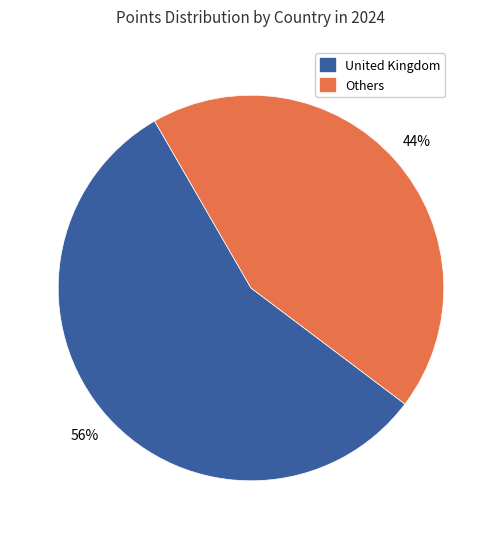

To the nearest percent, what is the average slice percentage?

50%